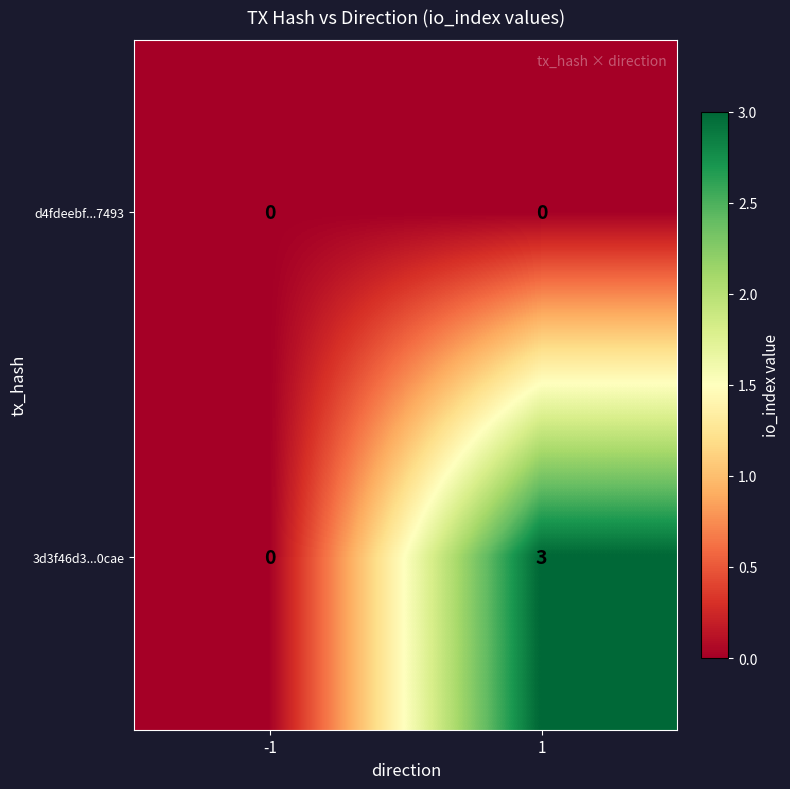

What is the maximum value for 3d3f46d3...0cae?

3